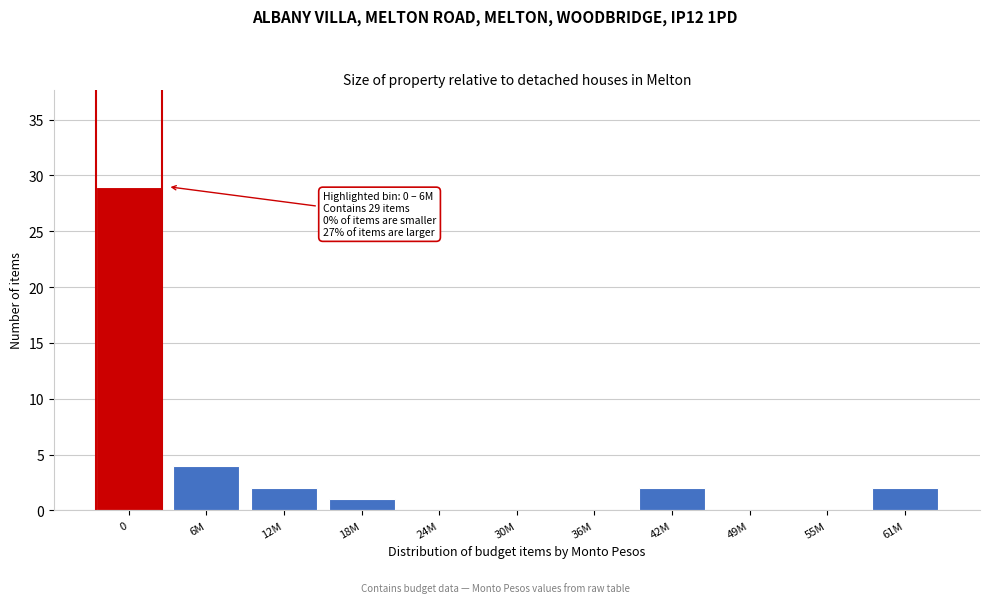

Reading right to left, extract all data points from this chart.

61M=2	55M=0	49M=0	42M=2	36M=0	30M=0	24M=0	18M=1	12M=2	6M=4	0=29